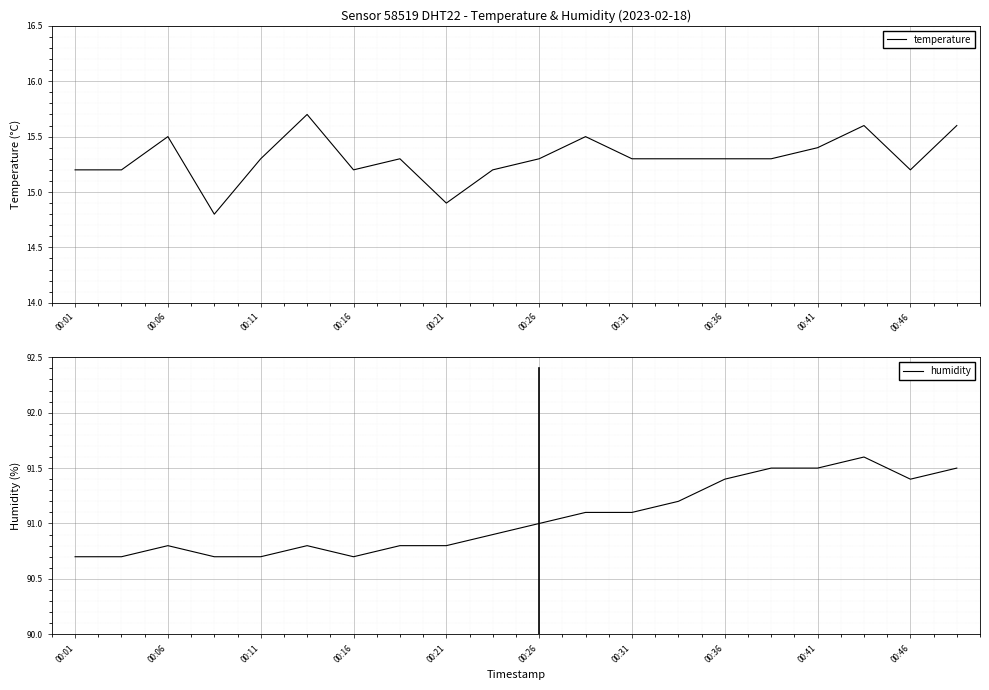

At how many categories does at least one series exceed 28?

20